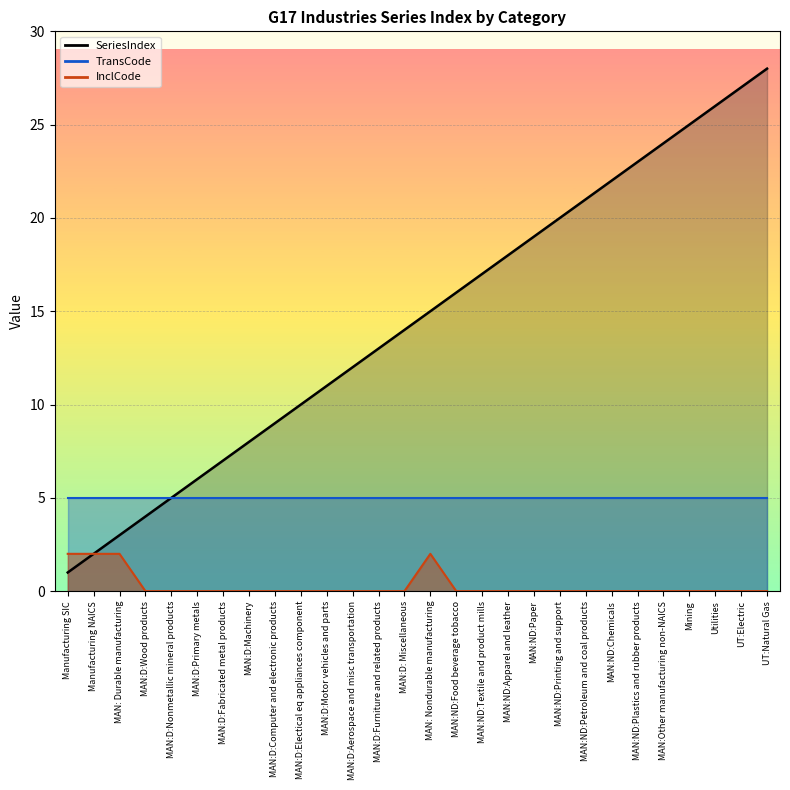

The value of InclCode at MAN:D:Motor vehicles and parts is 0. True or false?

True